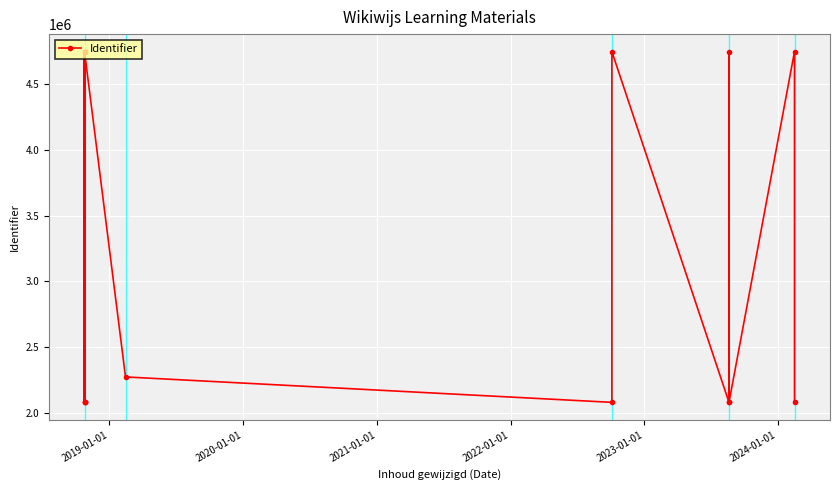

True or false: there are more than 2 points higher than both neighbors.

True